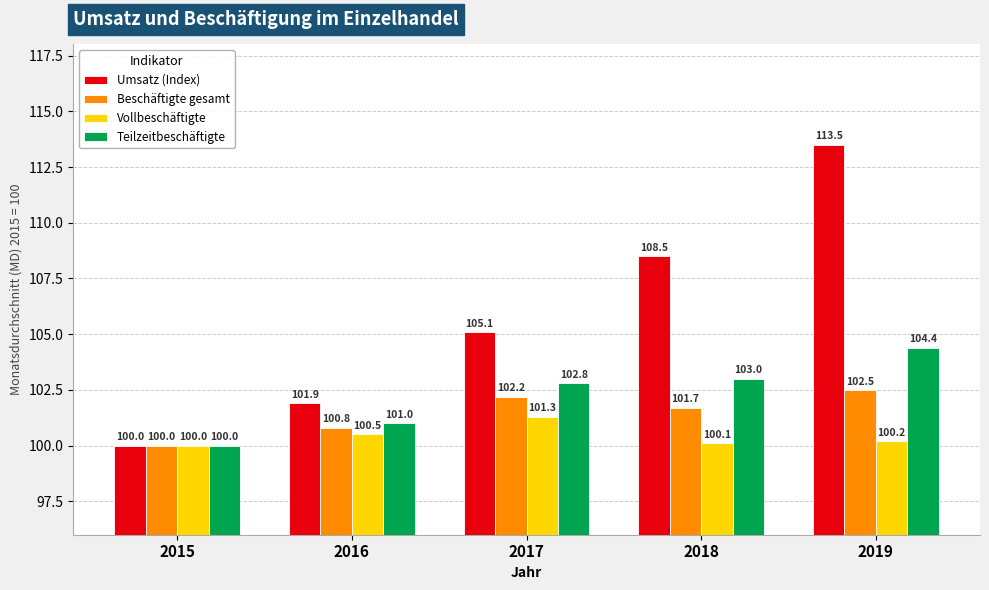

What is the difference between the highest and lowest values at 2019?

13.3